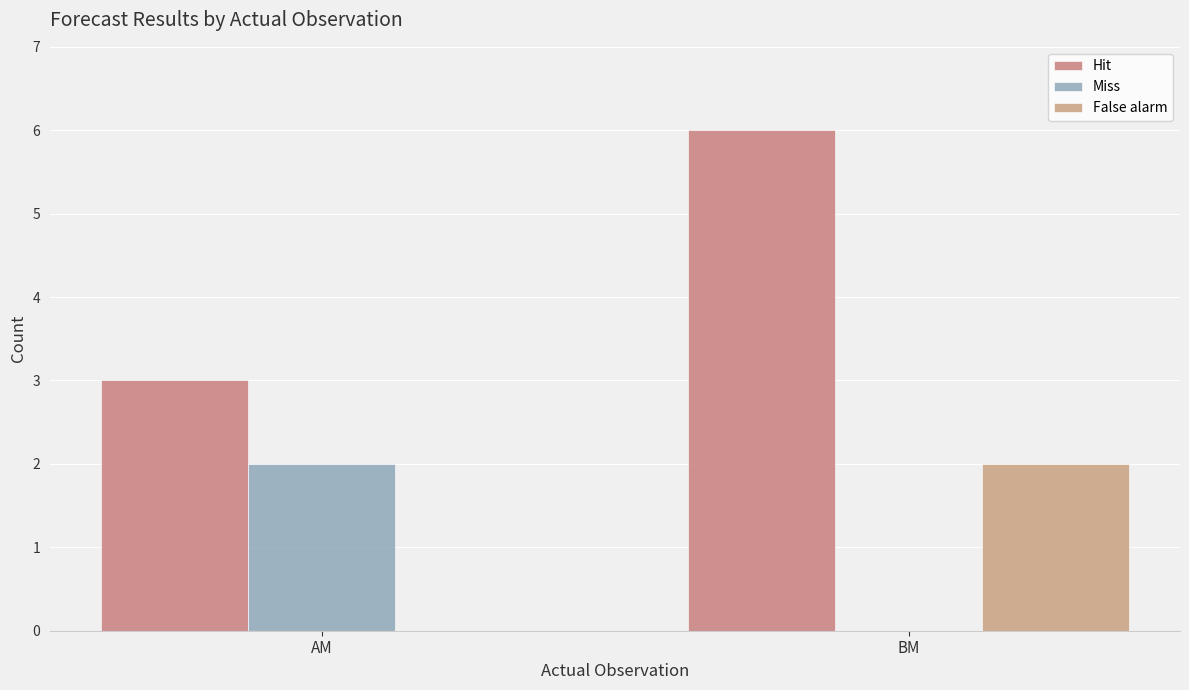

What is the value of the Miss bar at the 1st from the left?

2